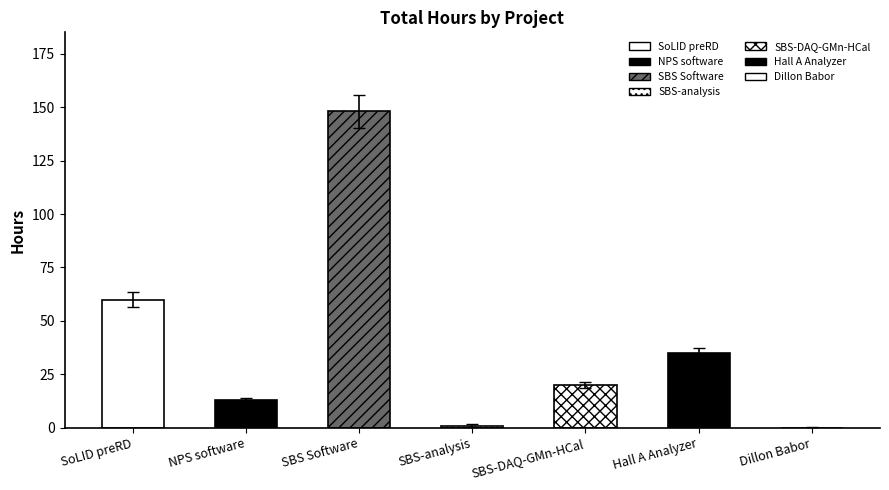

The value at SBS-DAQ-GMn-HCal is 7.9. True or false?

False